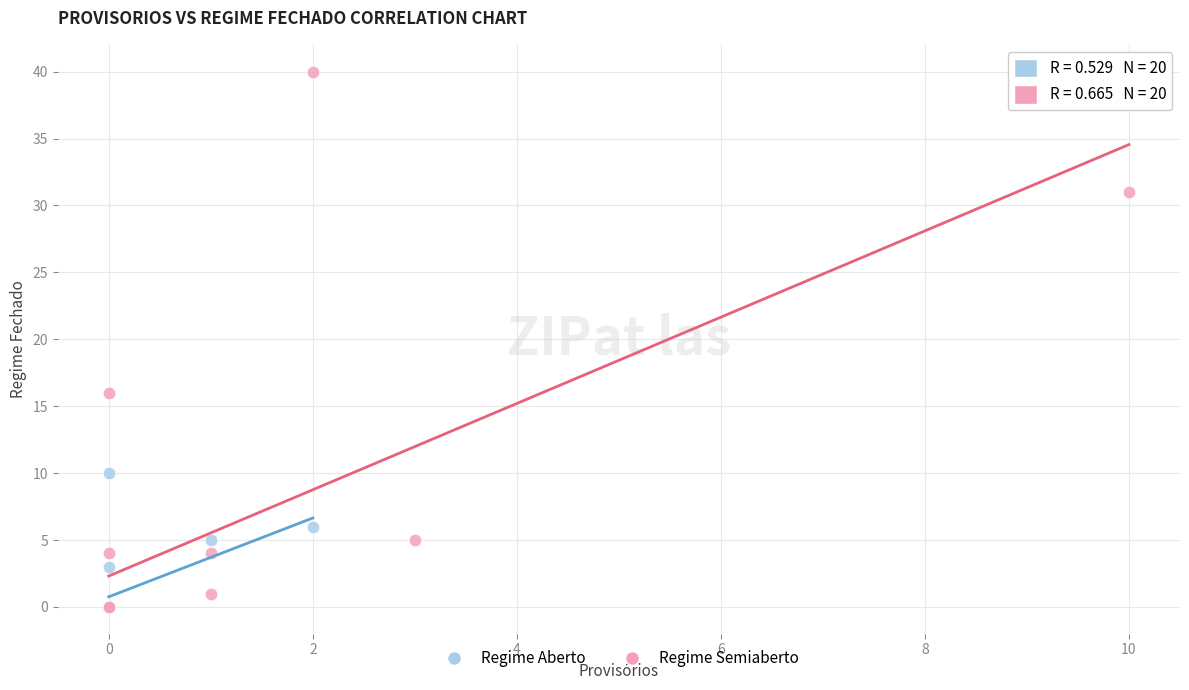

Which series reaches the maximum Y coordinate?

Regime Semiaberto